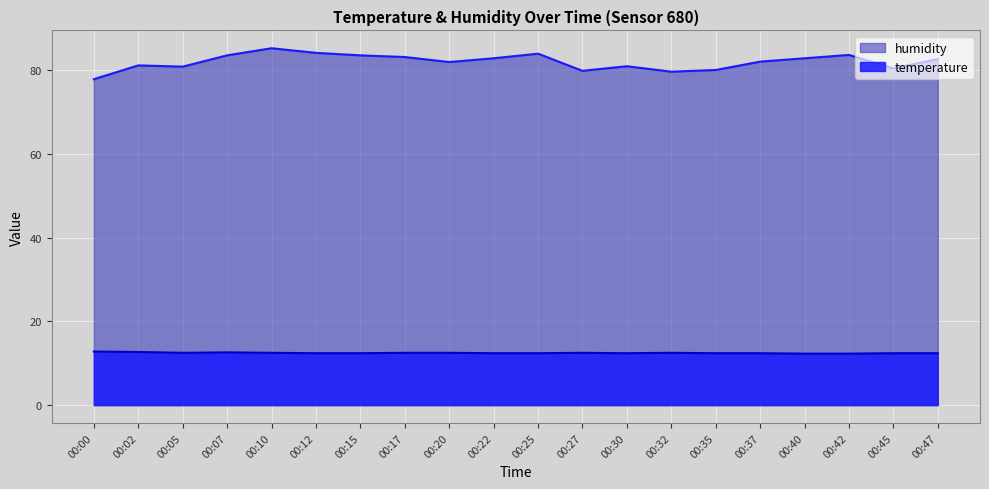

Reading left to right, what are all the values shown in this chart?

temperature: 00:00=12.8	00:02=12.7	00:05=12.5	00:07=12.6	00:10=12.5	00:12=12.4	00:15=12.4	00:17=12.5	00:20=12.5	00:22=12.4	00:25=12.4	00:27=12.5	00:30=12.4	00:32=12.5	00:35=12.4	00:37=12.4	00:40=12.3	00:42=12.3	00:45=12.4	00:47=12.4
humidity: 00:00=77.9	00:02=81.2	00:05=80.9	00:07=83.6	00:10=85.3	00:12=84.2	00:15=83.6	00:17=83.2	00:20=82.0	00:22=82.9	00:25=84.0	00:27=79.9	00:30=81.0	00:32=79.7	00:35=80.1	00:37=82.1	00:40=82.9	00:42=83.7	00:45=80.5	00:47=82.7